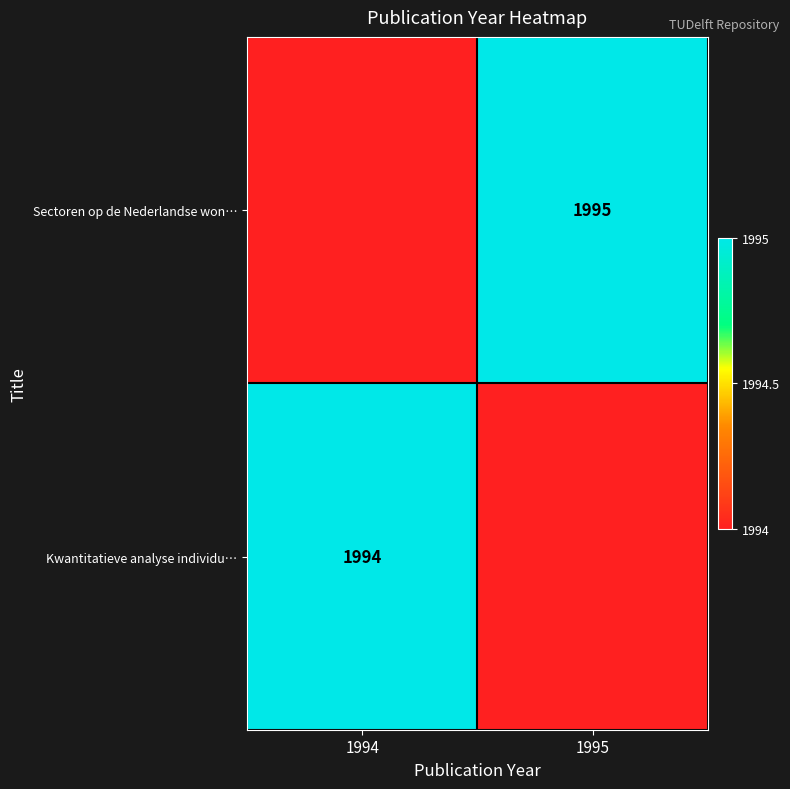

Is it true that Kwantitatieve analyse individu… equals 3381 at 1994?

False